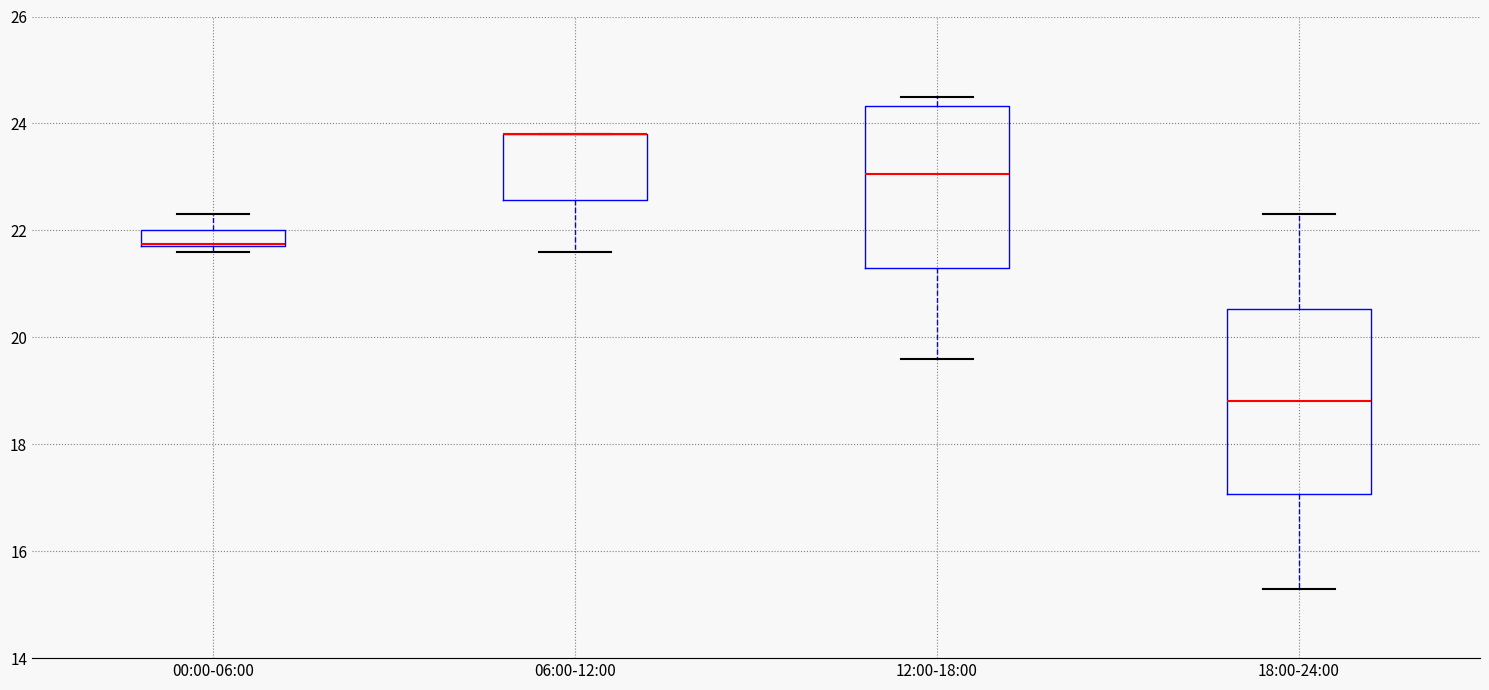

Which box is the tallest, from its lower edge to its upper edge?

18:00-24:00